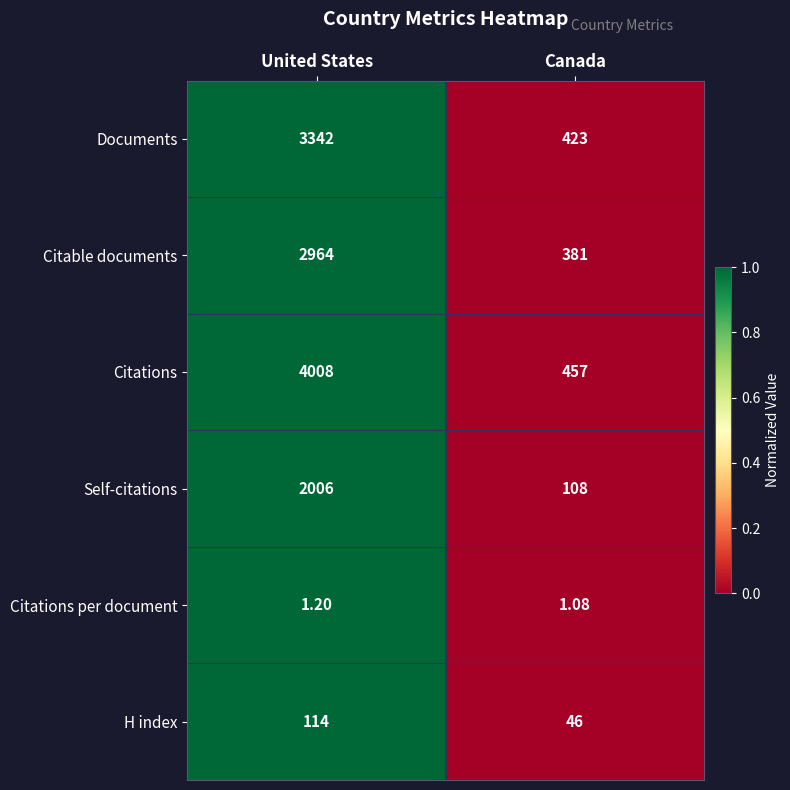

At which label is Documents closest to 1882?

Canada